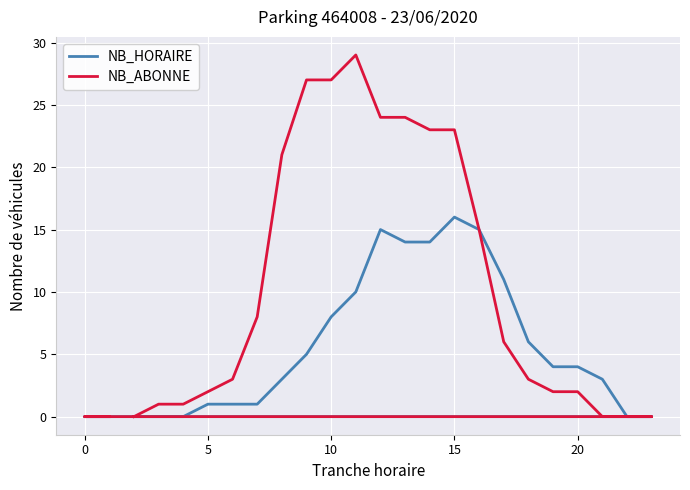

How many lines are shown in the chart?

2